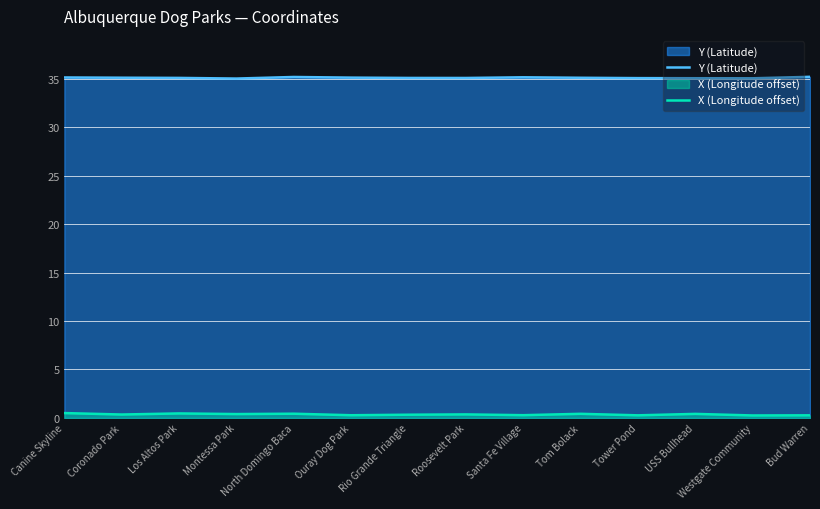

True or false: X (Longitude offset) has a value of 0.4 at Montessa Park.

True